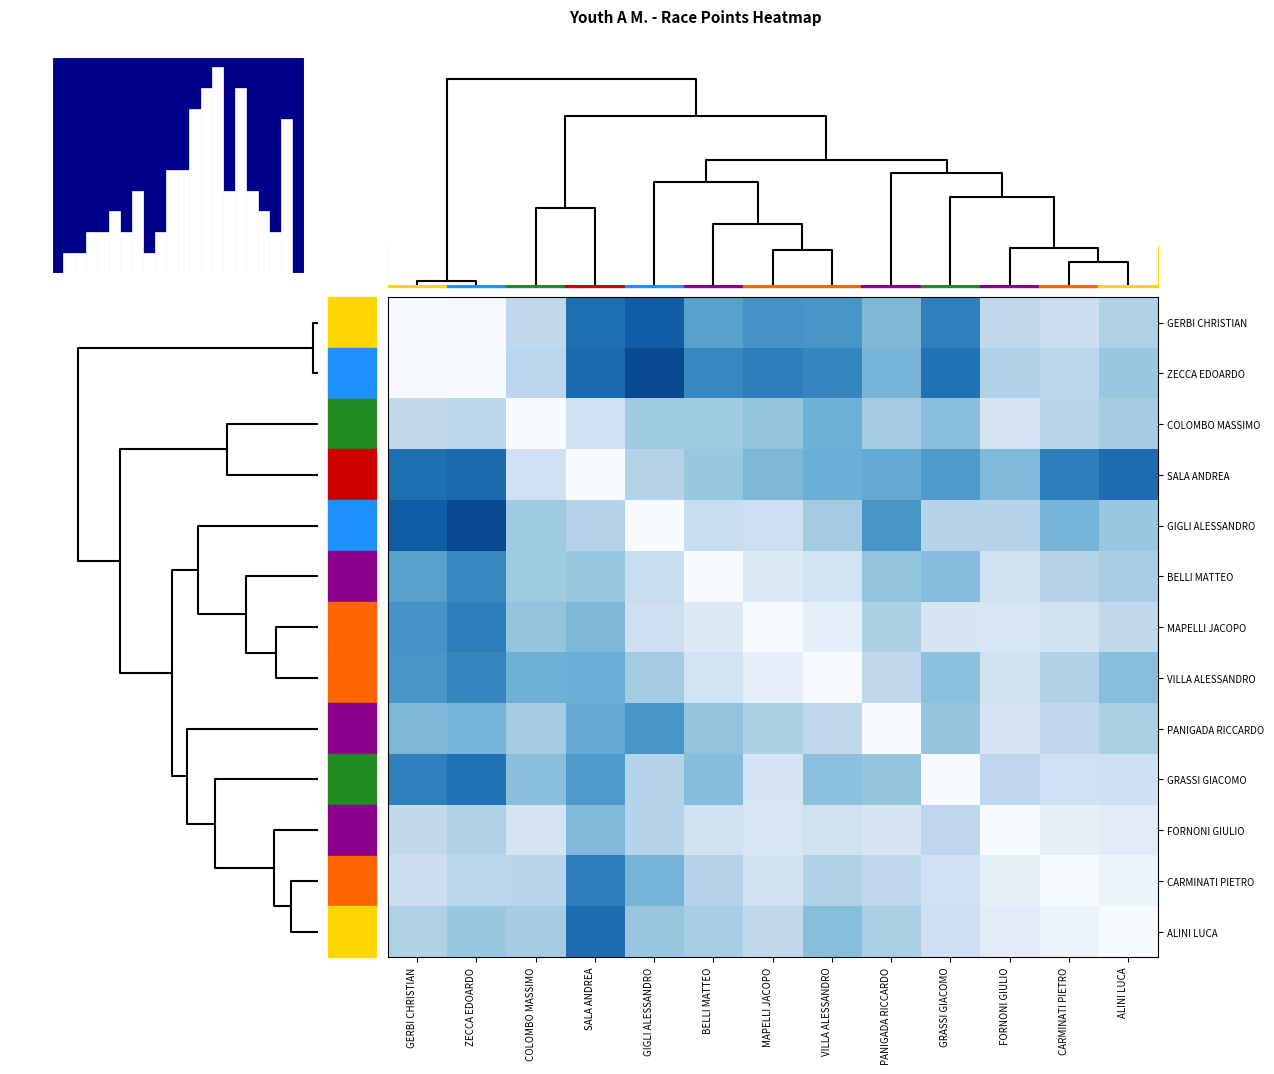

What is the difference between the maximum and minimum values in the ZECCA EDOARDO series?

0.9